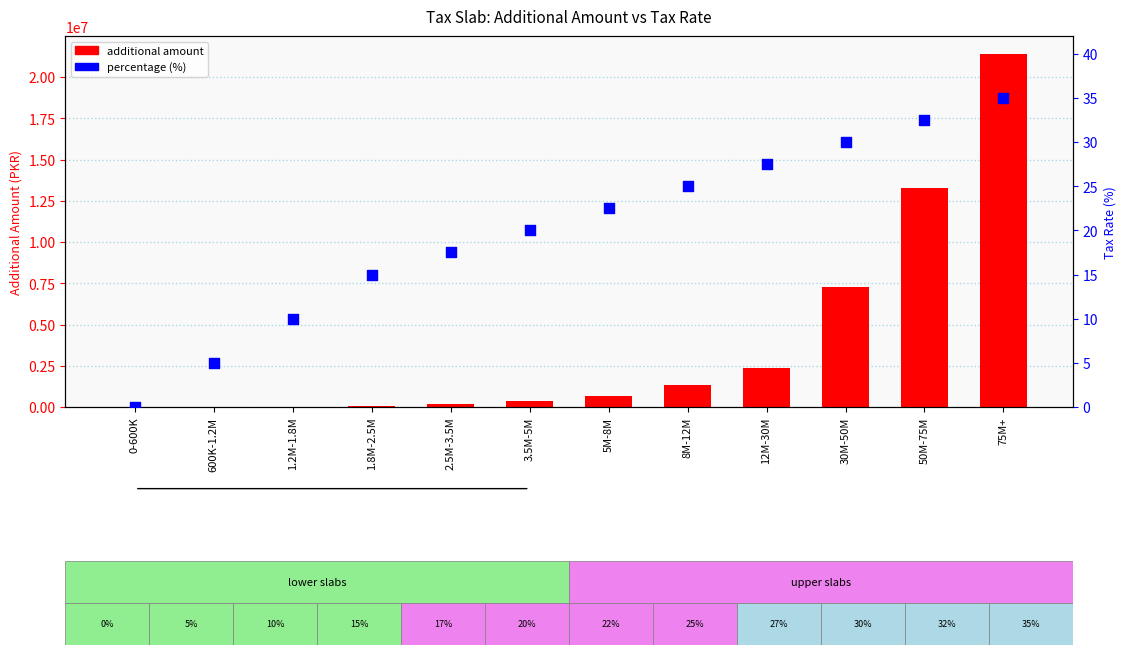

At how many categories does at least one series exceed 4412553?

3